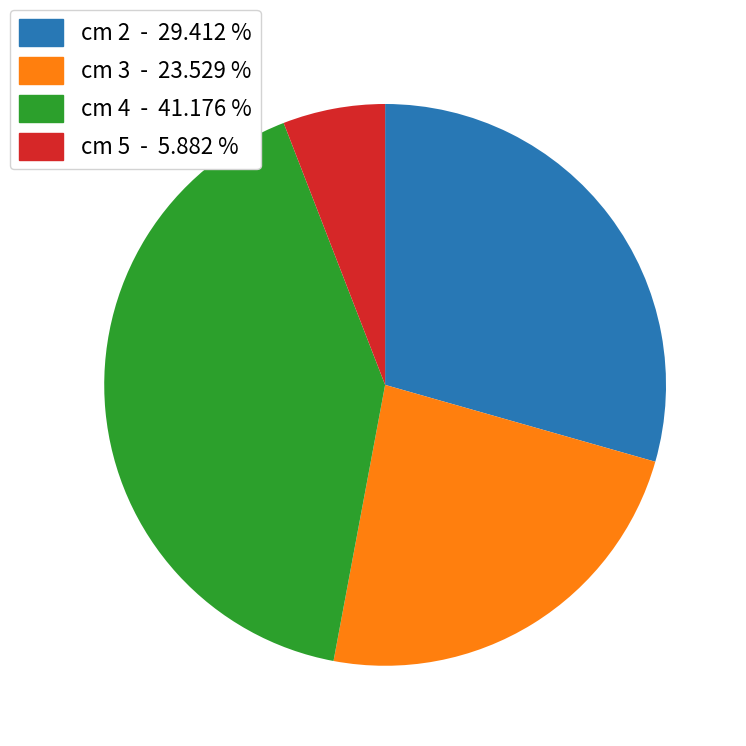

Between cm 2 - 29.412 % and cm 5 - 5.882 %, which is larger?

cm 2 - 29.412 %